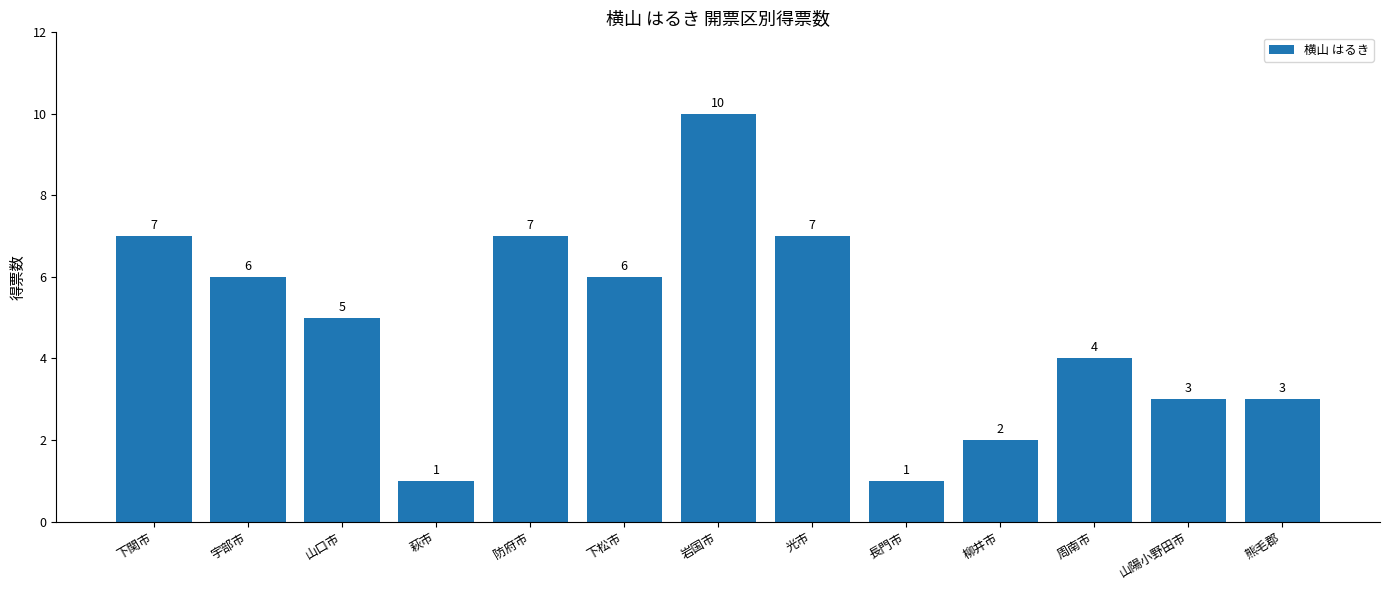

What is the label of the 7th bar from the left?

岩国市